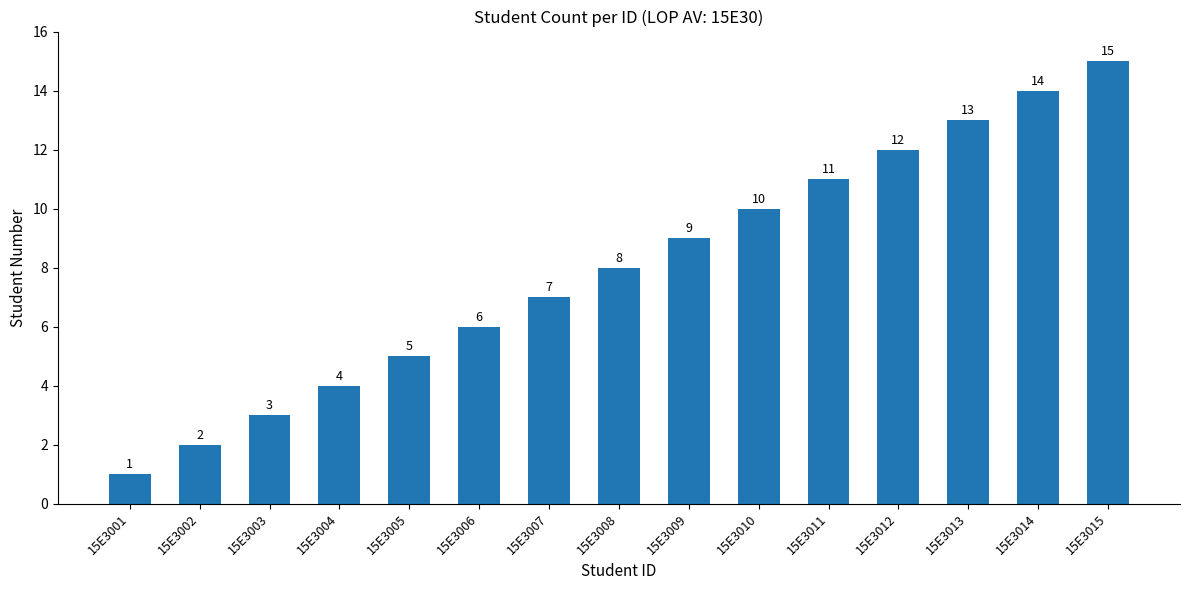

Are the bars horizontal?

No